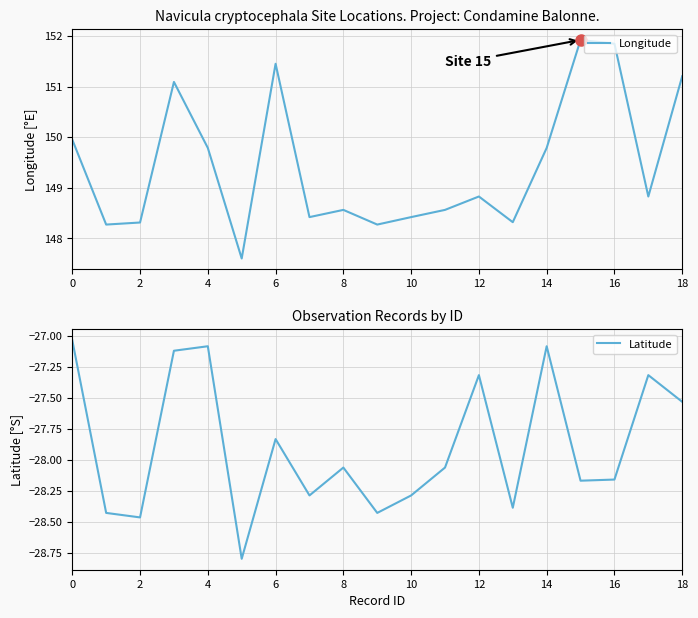

What is the minimum value for Latitude?

-28.8